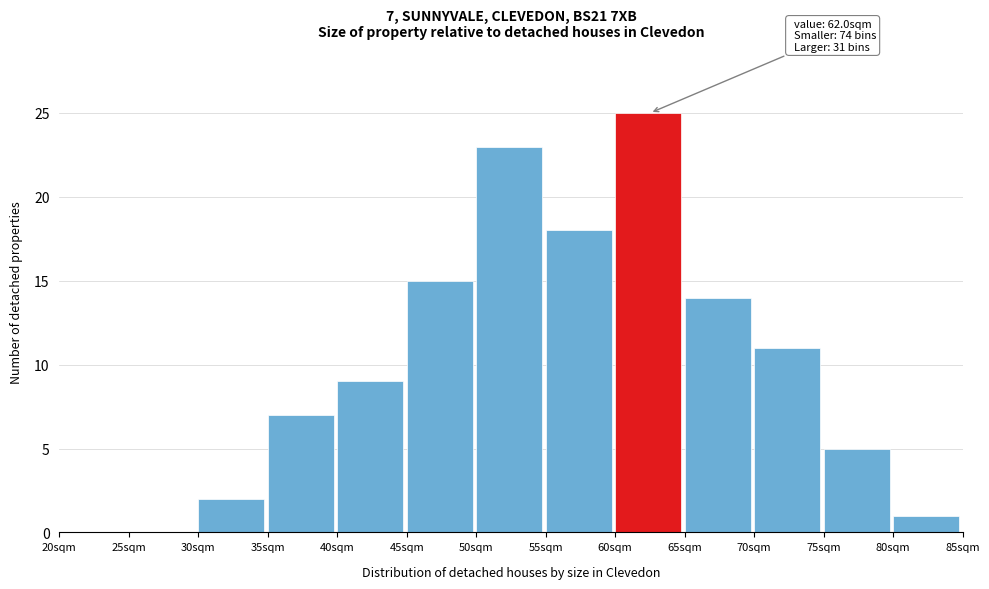

Which range on the x-axis has the tallest bar?

60 to 65